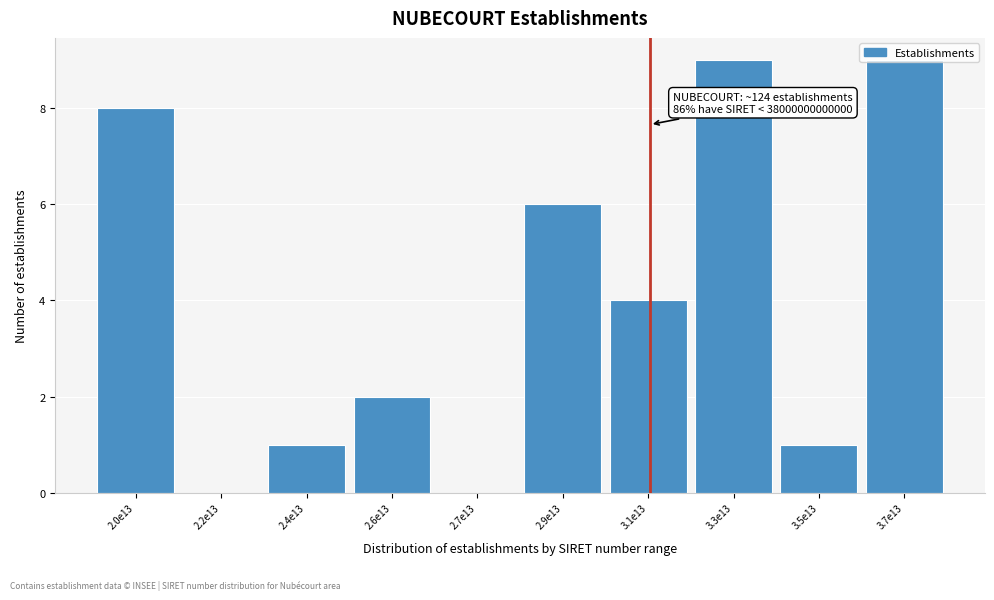

Which has a higher value, 3.5e13 or 2.7e13?

3.5e13